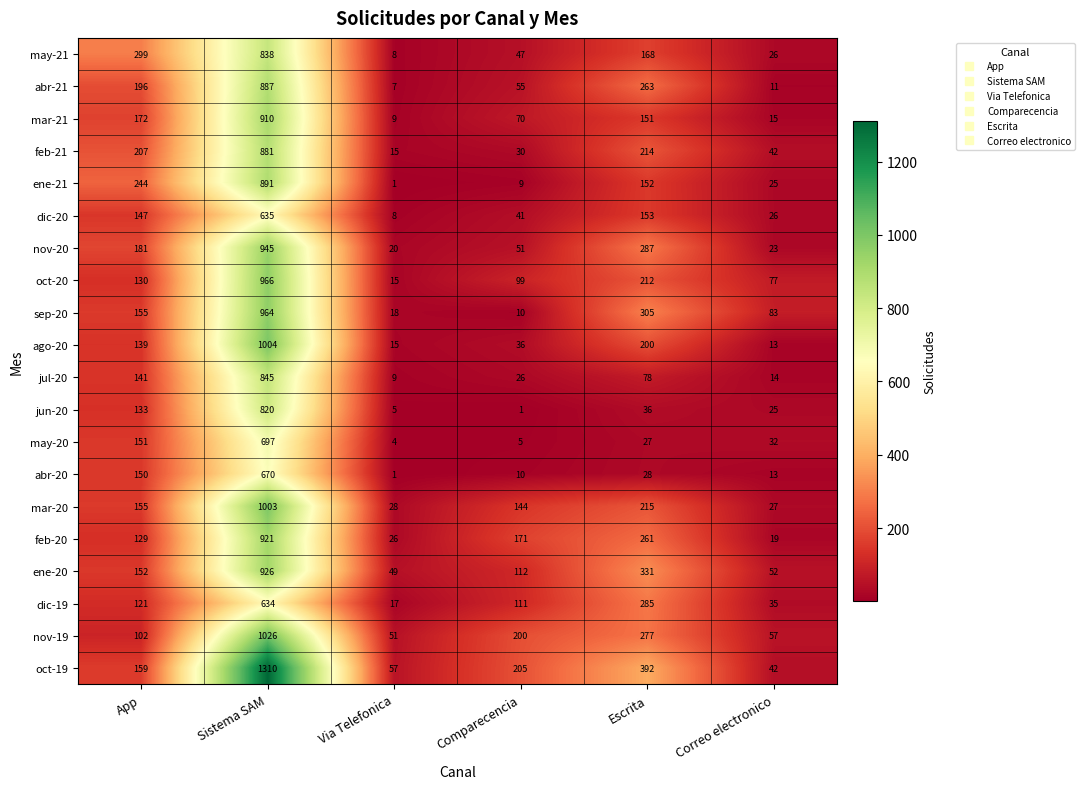

Between App and Correo electronico, which series saw the biggest shift?

may-21